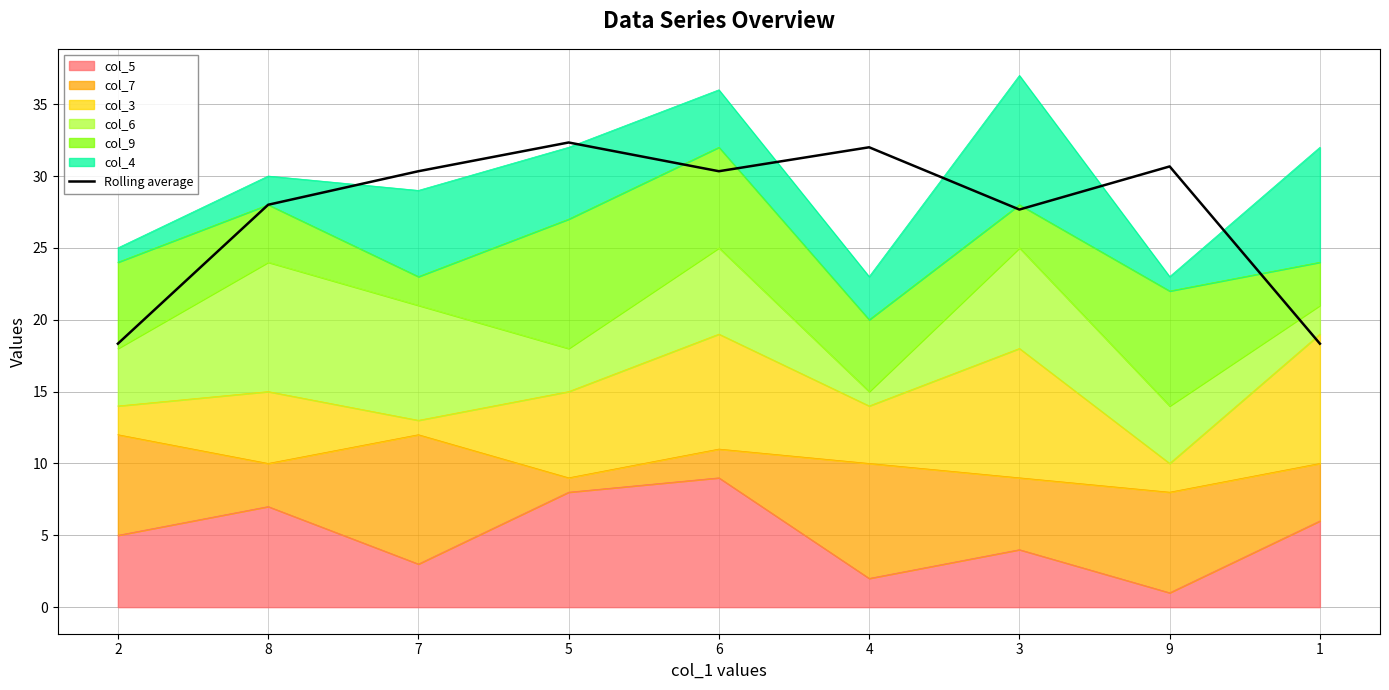

Rank the categories by value from highest to lowest.

5, 4, 9, 7, 6, 8, 3, 2, 1